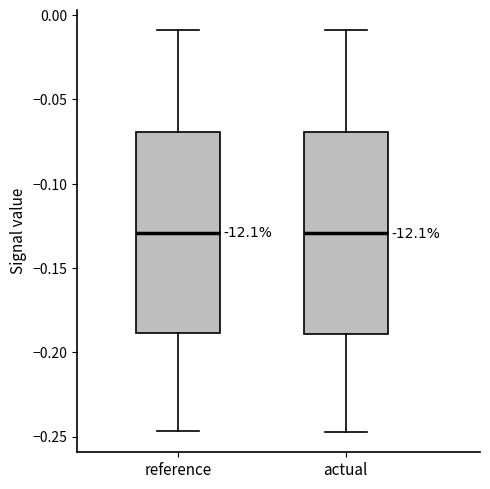

Where does the lower whisker of the box for actual end on the y-axis? The values are not printed on the chart, so give them approximately, as read against the axis.

-0.245